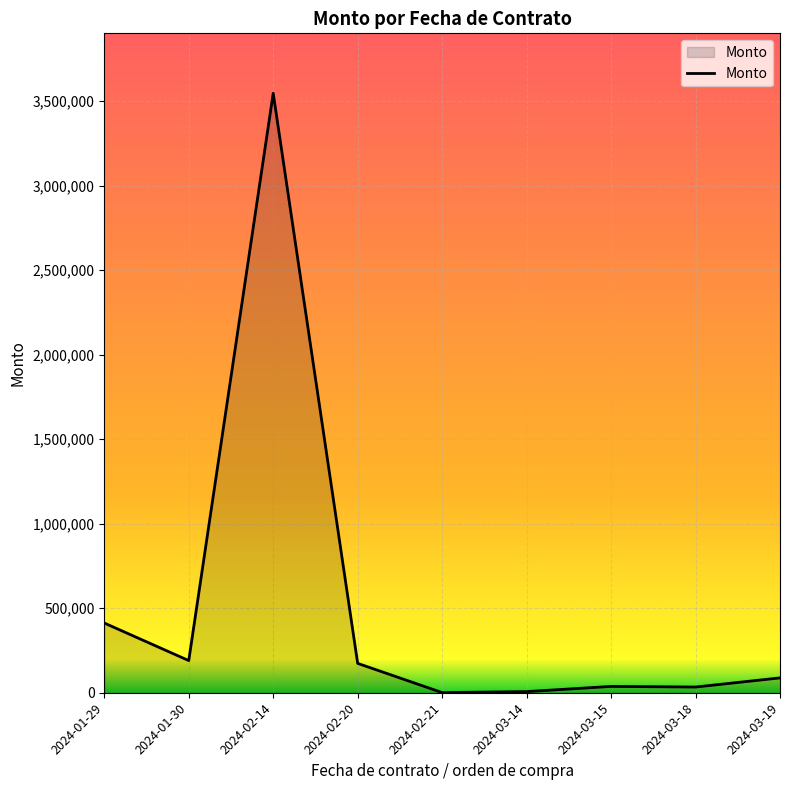

How many distinct data groups are displayed?

1